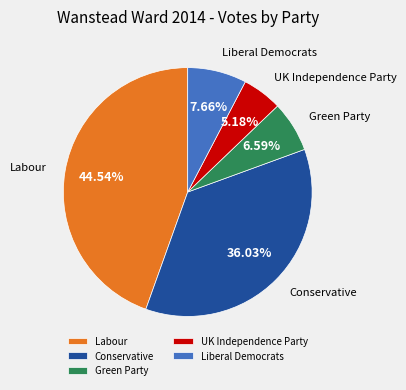

How many segments does this pie chart have?

5